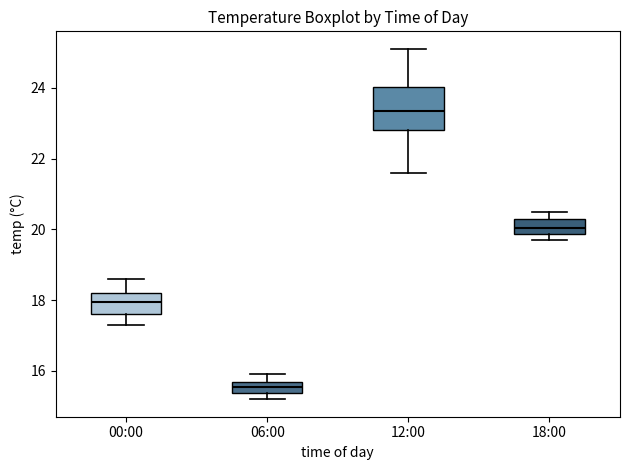

Reading left to right, transcribe this box plot: for each box, give where its median line is, the range the box spans, and where its two whiskers end, as read against the y-axis. The values are not printed on the chart, so give them approximately, as read against the axis.

00:00: median 18.0, box 17.6 to 18.2, whiskers 17.4 to 18.6
06:00: median 15.6, box 15.4 to 15.8, whiskers 15.2 to 16.0
12:00: median 23.4, box 22.8 to 24.0, whiskers 21.6 to 25.2
18:00: median 20.0, box 19.8 to 20.4, whiskers 19.8 (just below the box's lower edge) to 20.6